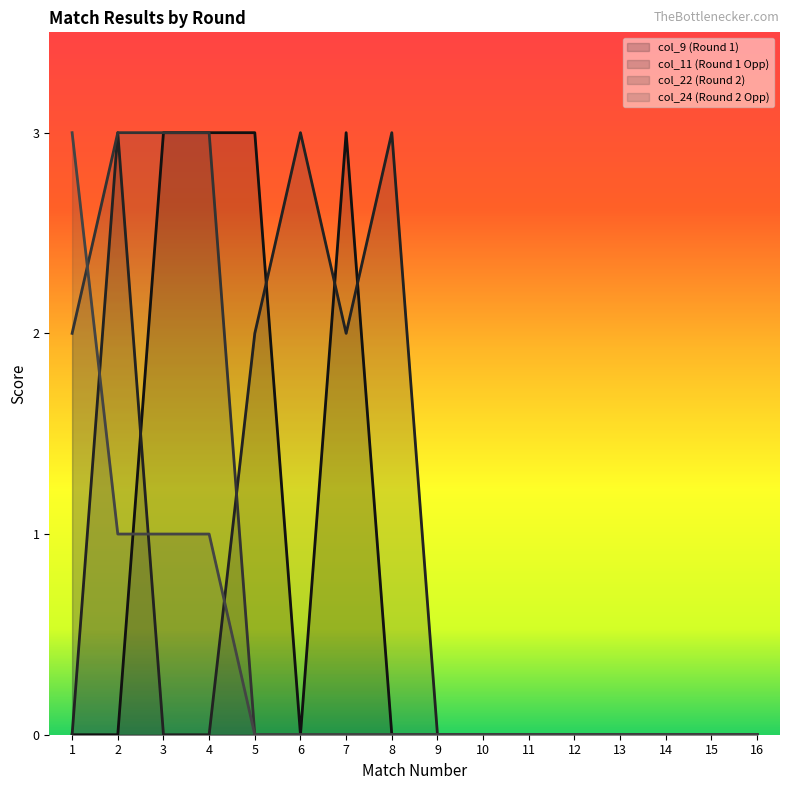

True or false: col_24 (Round 2 Opp) has more than 0 points higher than both neighbors.

False